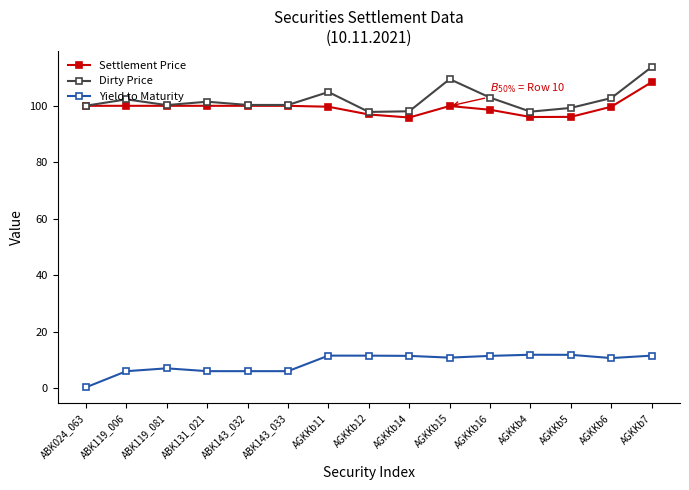

Where does the Settlement Price series first go above 99?

ABK024_063